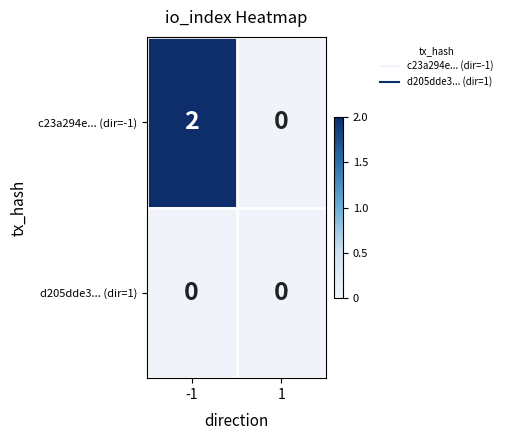

Rank the series by their maximum value, from lowest to highest.

d205dde3... (dir=1), c23a294e... (dir=-1)